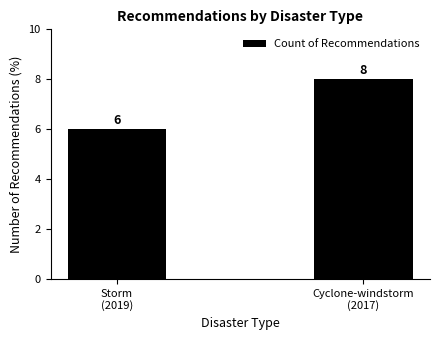

What is the value of the 1st bar from the left?

6